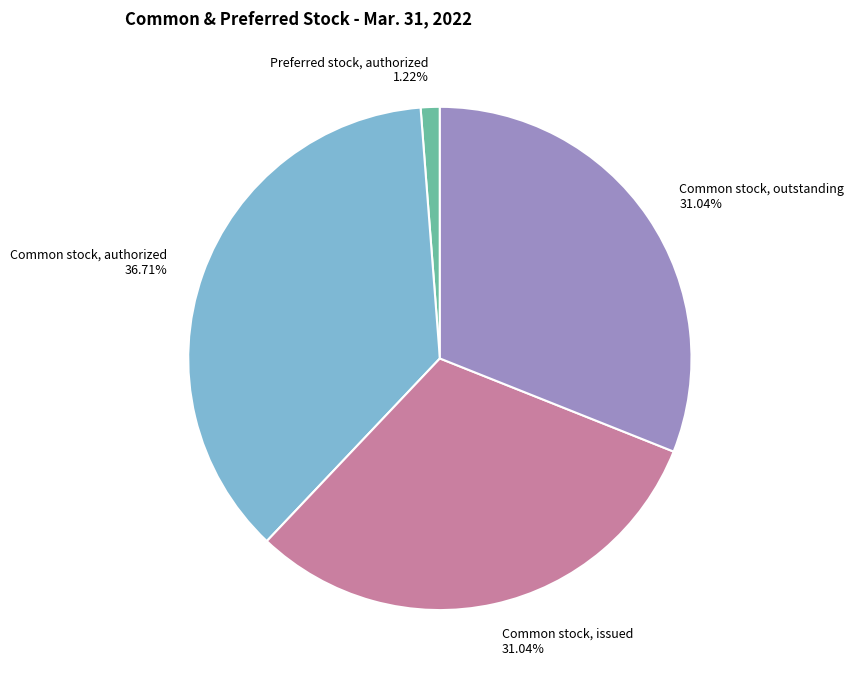

Is there a majority slice in this chart?

No